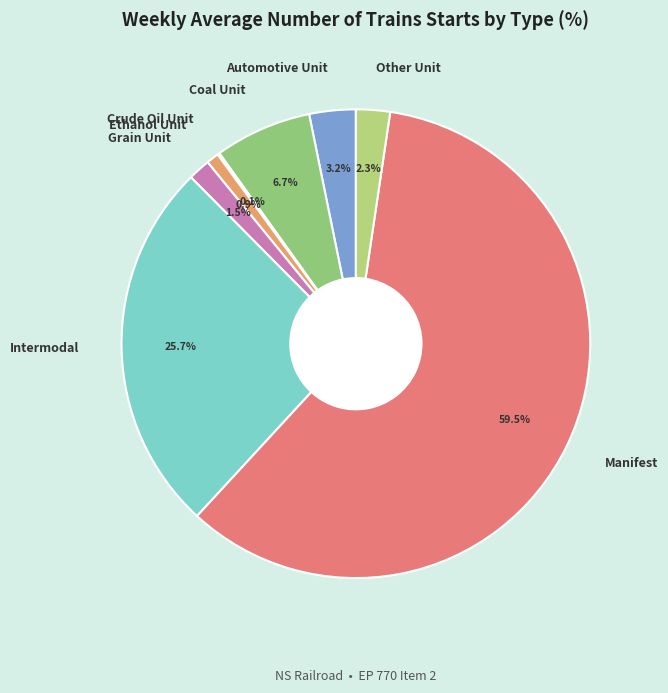

What percentage is NOT represented by Other Unit?

97.7%